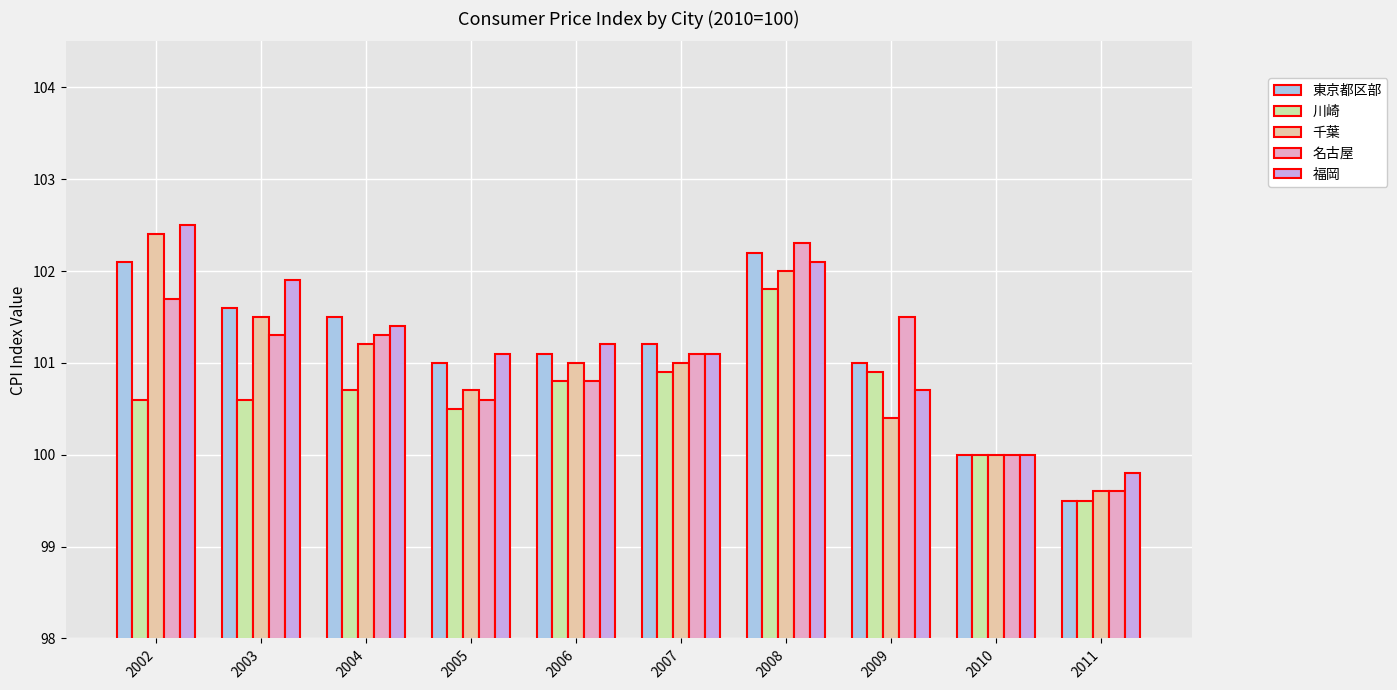

What is the difference between the maximum and minimum values in the 福岡 series?

2.7